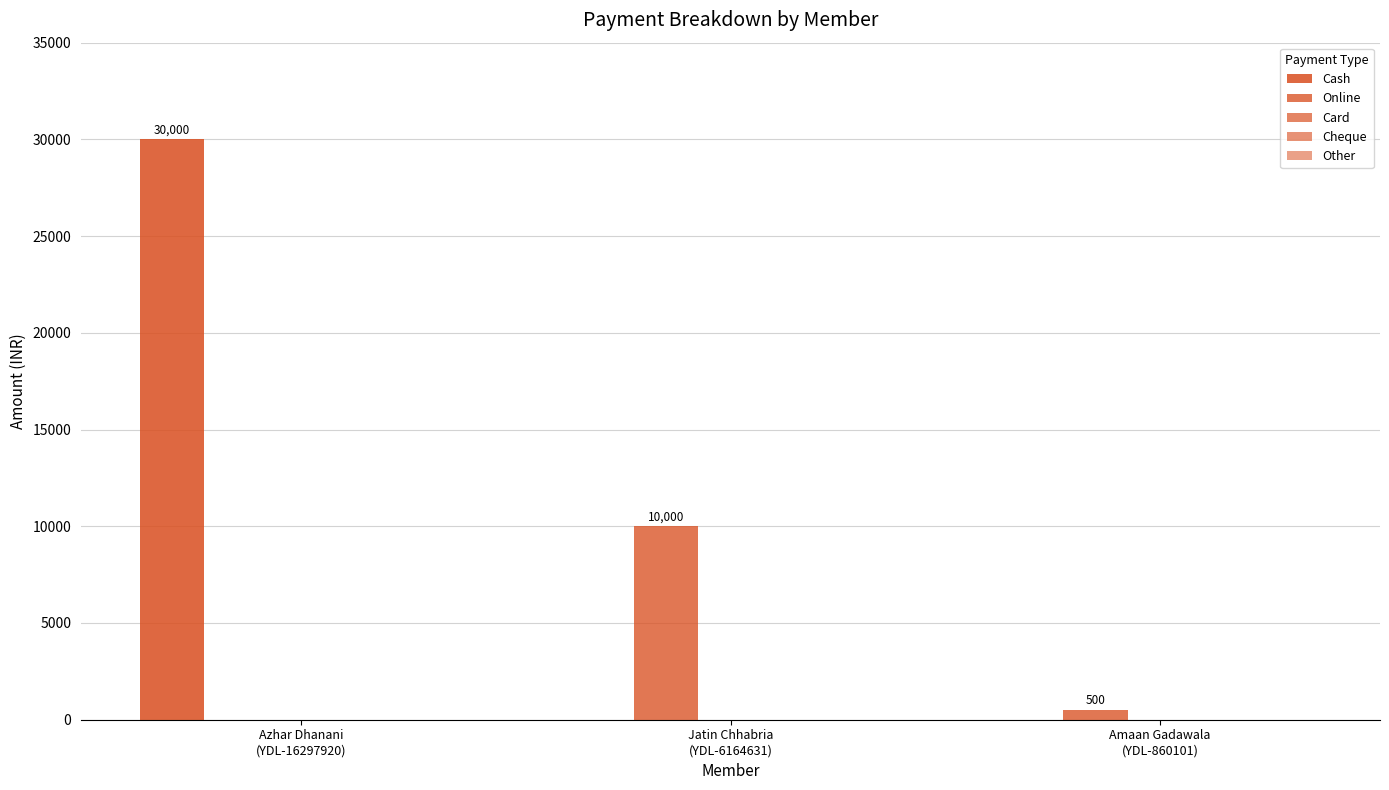

Which category has the lowest value across all series?

Jatin Chhabria
(YDL-6164631)